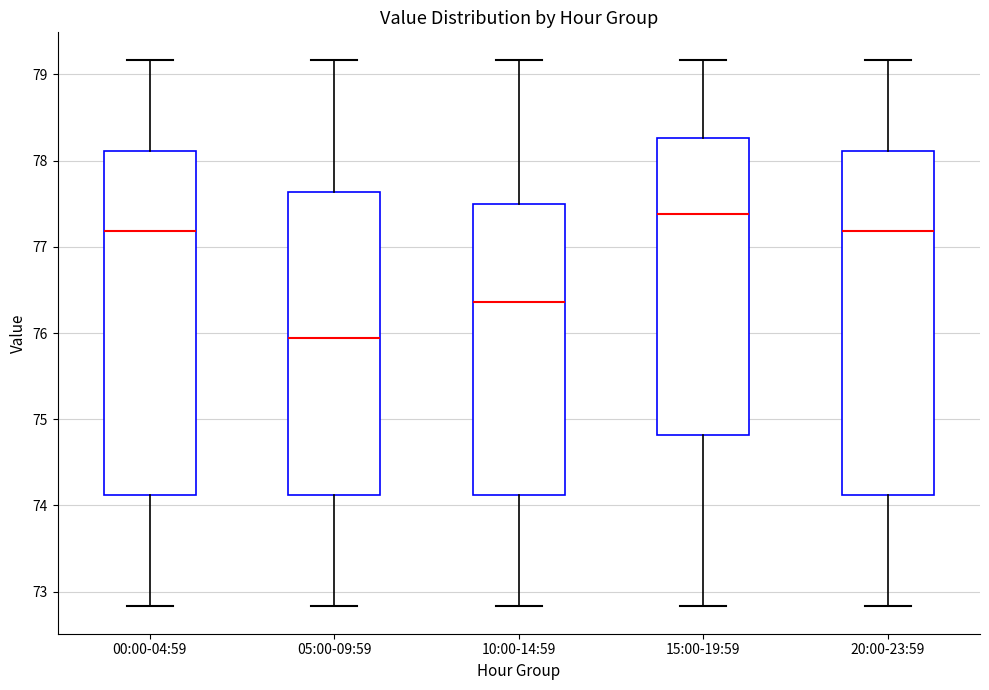

Reading left to right, transcribe this box plot: for each box, give where its median line is, the range the box spans, and where its two whiskers end, as read against the y-axis. The values are not printed on the chart, so give them approximately, as read against the axis.

00:00-04:59: median 77.2, box 74.1 to 78.1, whiskers 72.8 to 79.2
05:00-09:59: median 75.9, box 74.1 to 77.6, whiskers 72.8 to 79.2
10:00-14:59: median 76.4, box 74.1 to 77.5, whiskers 72.8 to 79.2
15:00-19:59: median 77.4, box 74.8 to 78.3, whiskers 72.8 to 79.2
20:00-23:59: median 77.2, box 74.1 to 78.1, whiskers 72.8 to 79.2